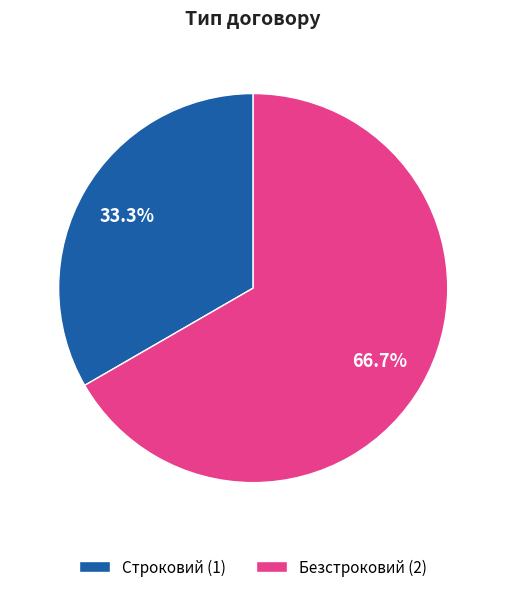

What is the largest slice in the pie chart?

Безстроковий